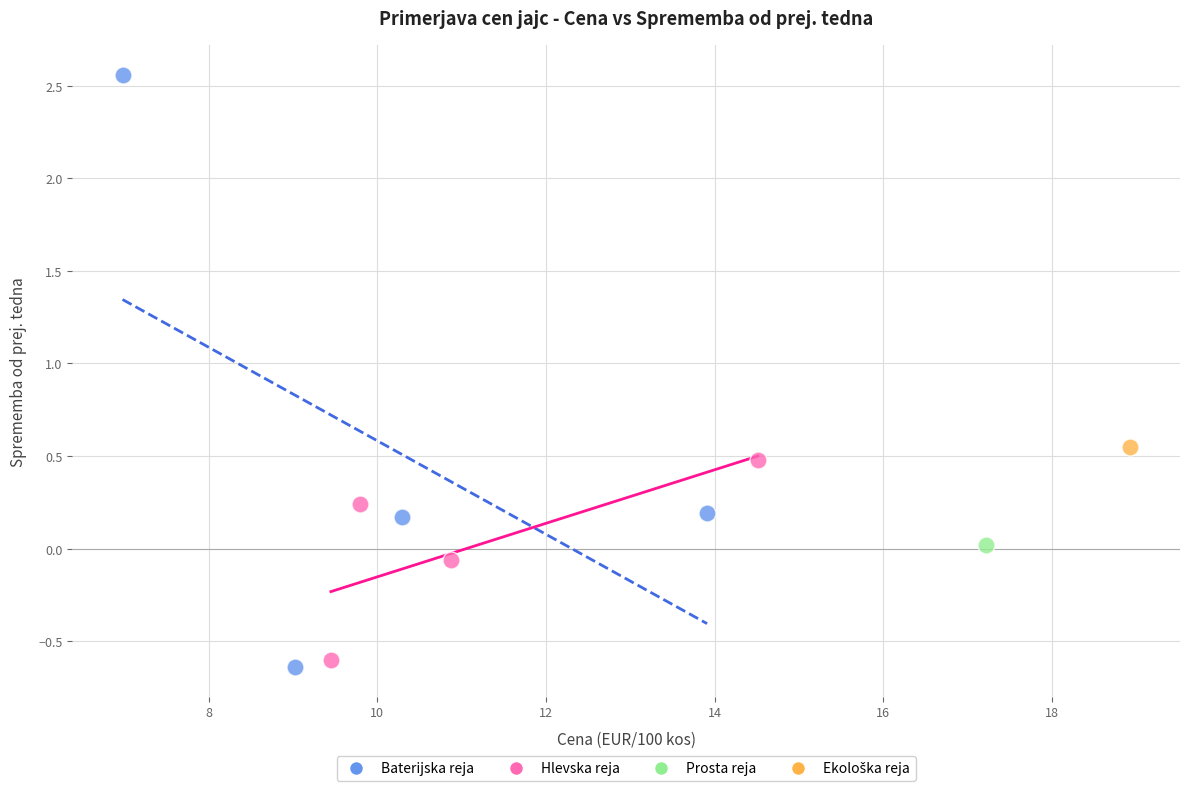

Which series reaches the minimum Y coordinate?

Baterijska reja